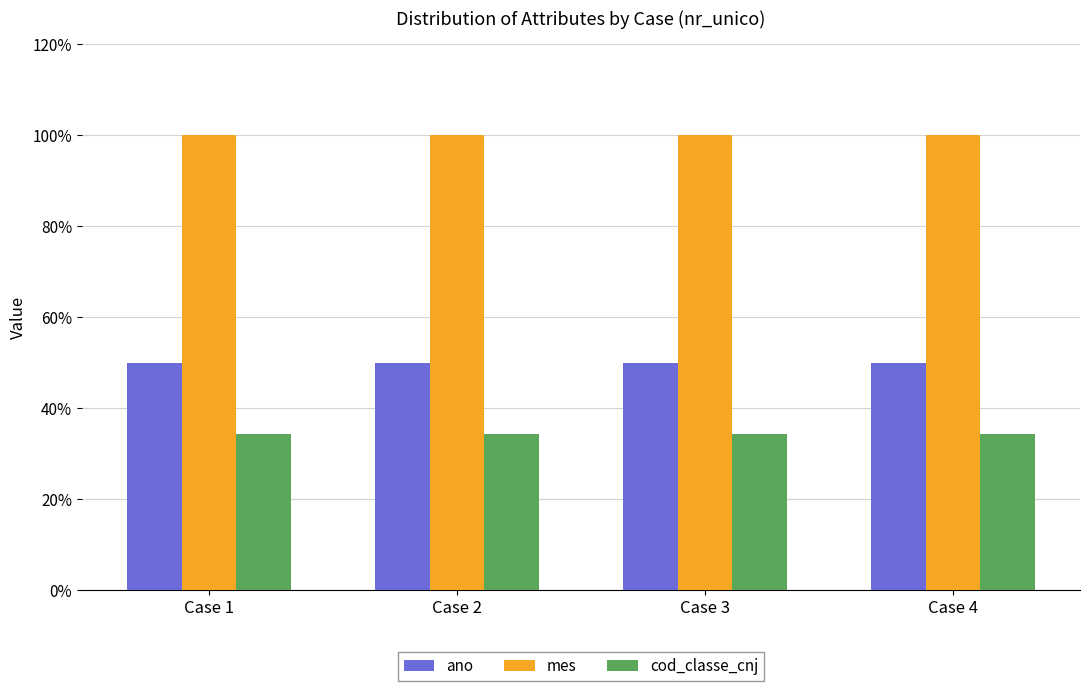

At how many categories does at least one series exceed 38?

4